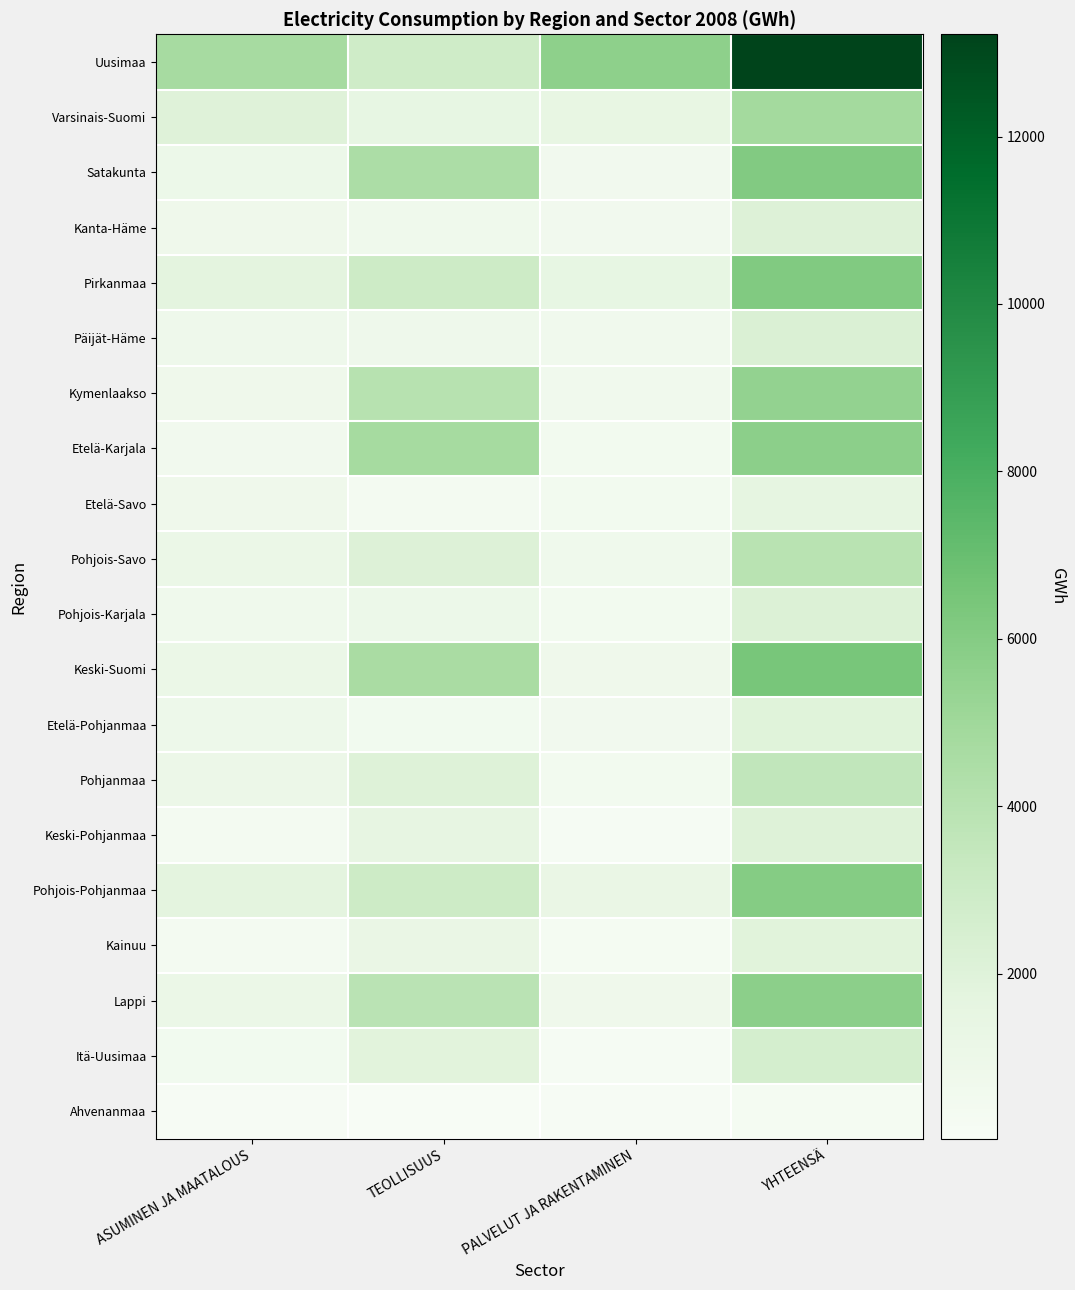

Reading left to right, transcribe all the data shown in this chart.

Uusimaa: ASUMINEN JA MAATALOUS=4705	TEOLLISUUS=2870	PALVELUT JA RAKENTAMINEN=5646	YHTEENSÄ=13222
Varsinais-Suomi: ASUMINEN JA MAATALOUS=2010	TEOLLISUUS=1431	PALVELUT JA RAKENTAMINEN=1381	YHTEENSÄ=4822
Satakunta: ASUMINEN JA MAATALOUS=1004	TEOLLISUUS=4500	PALVELUT JA RAKENTAMINEN=556	YHTEENSÄ=6061
Kanta-Häme: ASUMINEN JA MAATALOUS=786	TEOLLISUUS=745	PALVELUT JA RAKENTAMINEN=589	YHTEENSÄ=2120
Pirkanmaa: ASUMINEN JA MAATALOUS=1716	TEOLLISUUS=2967	PALVELUT JA RAKENTAMINEN=1458	YHTEENSÄ=6142
Päijät-Häme: ASUMINEN JA MAATALOUS=815	TEOLLISUUS=802	PALVELUT JA RAKENTAMINEN=631	YHTEENSÄ=2248
Kymenlaakso: ASUMINEN JA MAATALOUS=775	TEOLLISUUS=4025	PALVELUT JA RAKENTAMINEN=674	YHTEENSÄ=5474
Etelä-Karjala: ASUMINEN JA MAATALOUS=544	TEOLLISUUS=4718	PALVELUT JA RAKENTAMINEN=460	YHTEENSÄ=5722
Etelä-Savo: ASUMINEN JA MAATALOUS=768	TEOLLISUUS=376	PALVELUT JA RAKENTAMINEN=475	YHTEENSÄ=1618
Pohjois-Savo: ASUMINEN JA MAATALOUS=1072	TEOLLISUUS=2132	PALVELUT JA RAKENTAMINEN=710	YHTEENSÄ=3914
Pohjois-Karjala: ASUMINEN JA MAATALOUS=719	TEOLLISUUS=981	PALVELUT JA RAKENTAMINEN=445	YHTEENSÄ=2144
Keski-Suomi: ASUMINEN JA MAATALOUS=1096	TEOLLISUUS=4596	PALVELUT JA RAKENTAMINEN=750	YHTEENSÄ=6441
Etelä-Pohjanmaa: ASUMINEN JA MAATALOUS=893	TEOLLISUUS=525	PALVELUT JA RAKENTAMINEN=552	YHTEENSÄ=1970
Pohjanmaa: ASUMINEN JA MAATALOUS=1009	TEOLLISUUS=2060	PALVELUT JA RAKENTAMINEN=464	YHTEENSÄ=3533
Keski-Pohjanmaa: ASUMINEN JA MAATALOUS=338	TEOLLISUUS=1498	PALVELUT JA RAKENTAMINEN=214	YHTEENSÄ=2050
Pohjois-Pohjanmaa: ASUMINEN JA MAATALOUS=1723	TEOLLISUUS=3015	PALVELUT JA RAKENTAMINEN=1223	YHTEENSÄ=5961
Kainuu: ASUMINEN JA MAATALOUS=364	TEOLLISUUS=1253	PALVELUT JA RAKENTAMINEN=280	YHTEENSÄ=1897
Lappi: ASUMINEN JA MAATALOUS=1111	TEOLLISUUS=3863	PALVELUT JA RAKENTAMINEN=774	YHTEENSÄ=5747
Itä-Uusimaa: ASUMINEN JA MAATALOUS=500	TEOLLISUUS=1875	PALVELUT JA RAKENTAMINEN=210	YHTEENSÄ=2584
Ahvenanmaa: ASUMINEN JA MAATALOUS=121	TEOLLISUUS=27	PALVELUT JA RAKENTAMINEN=95	YHTEENSÄ=243